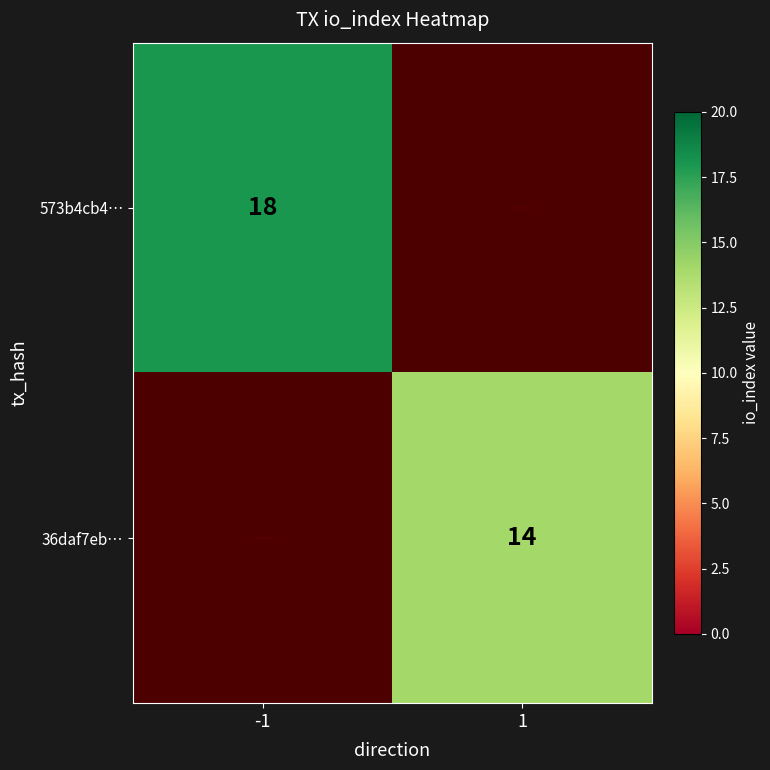

True or false: 36daf7eb… has a value of 20 at 1.

False